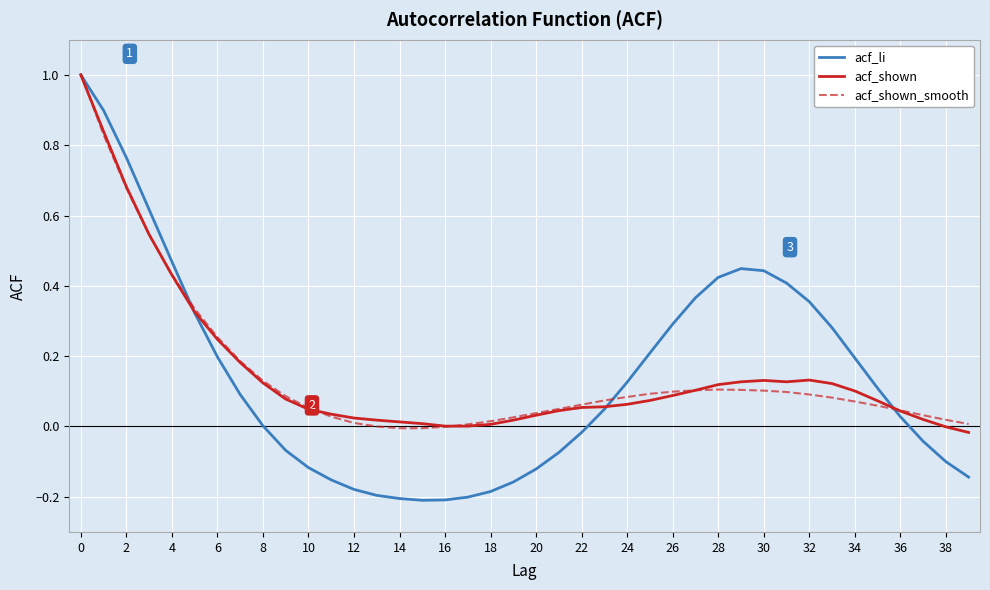

What is the maximum value for acf_shown?

1.0